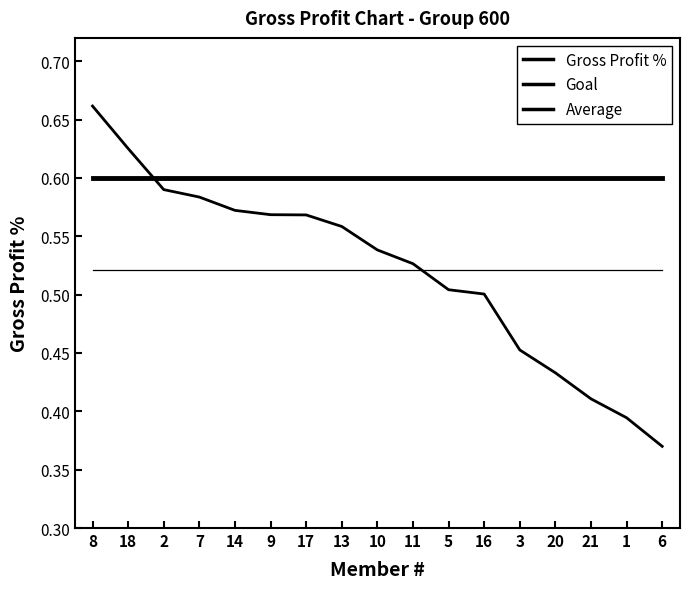

How many lines are shown in the chart?

3